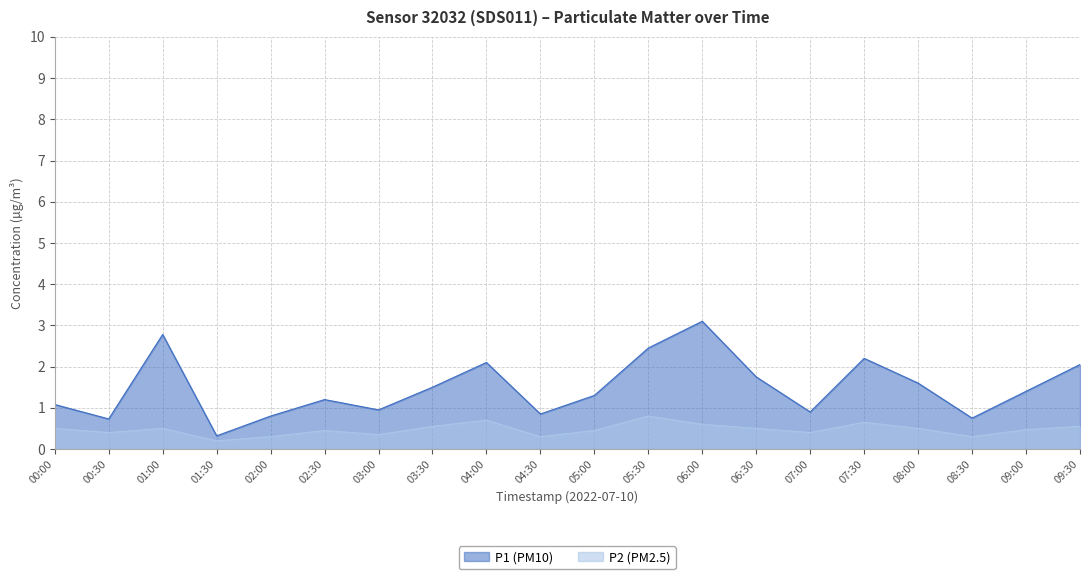

Is it true that P2 equals 0.4 at 08:30?

False